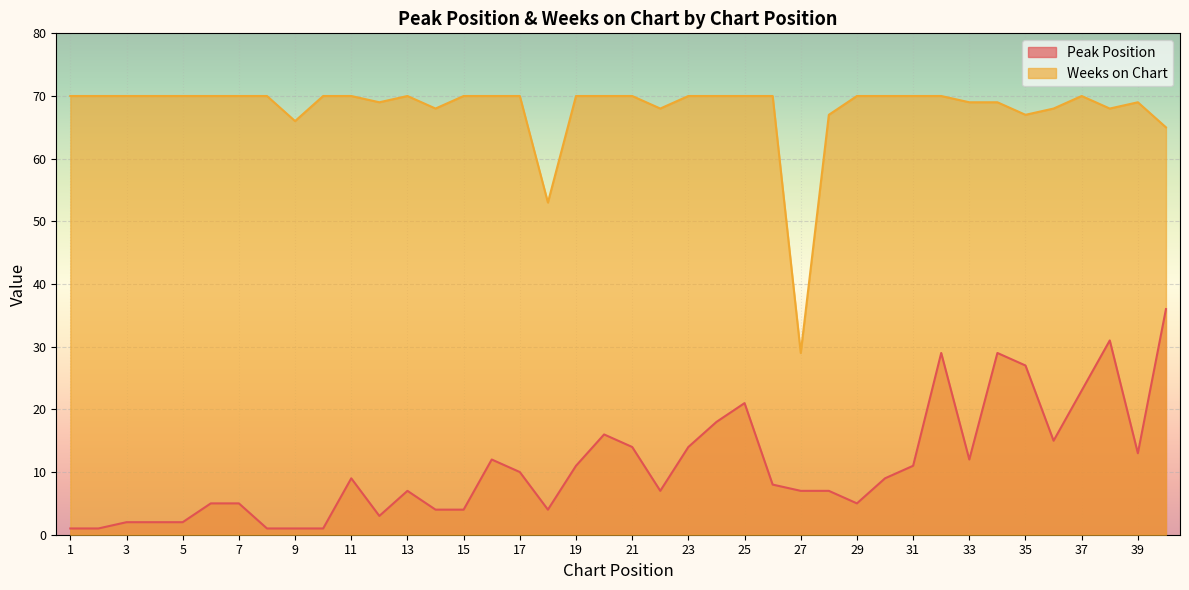

How many lines are shown in the chart?

2